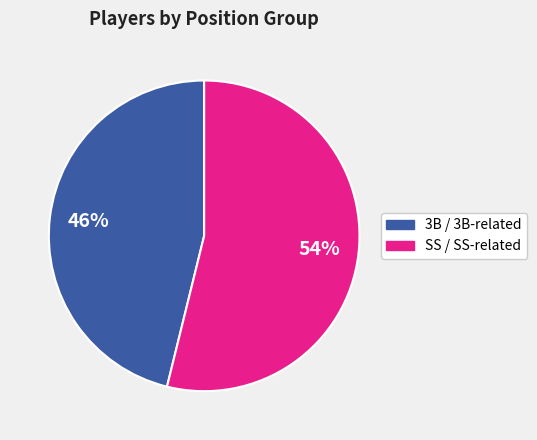

Is there any slice that represents more than half of the pie?

Yes